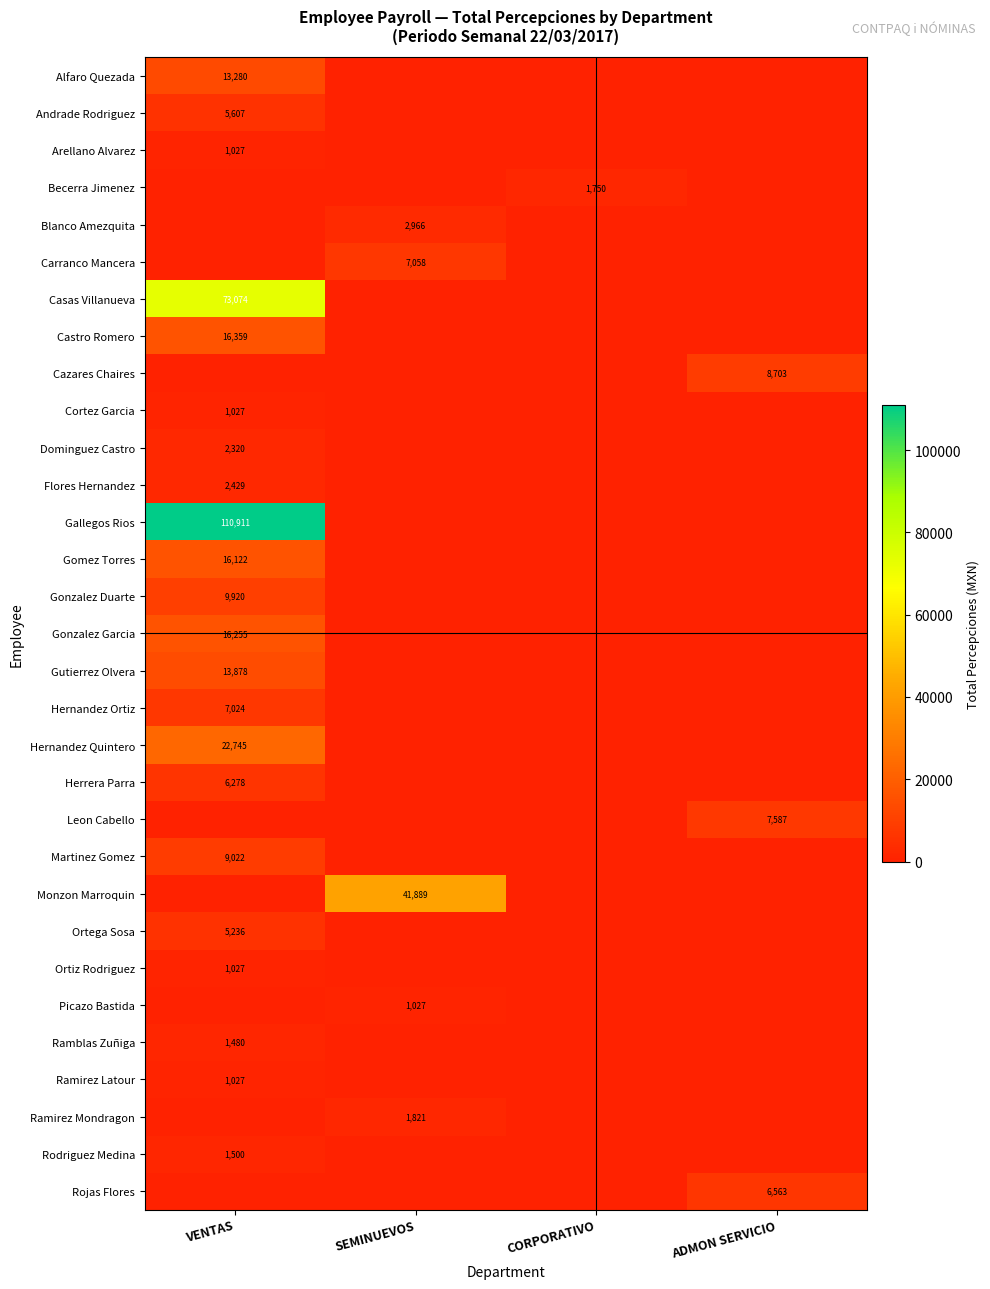

Where is Ortega Sosa nearest to the value 2617?

SEMINUEVOS